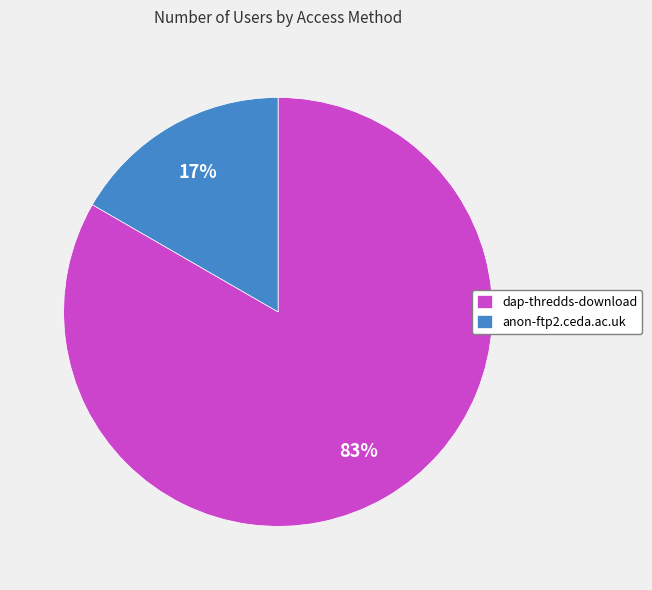

What percentage is the dap-thredds-download slice, to the nearest percent?

83%